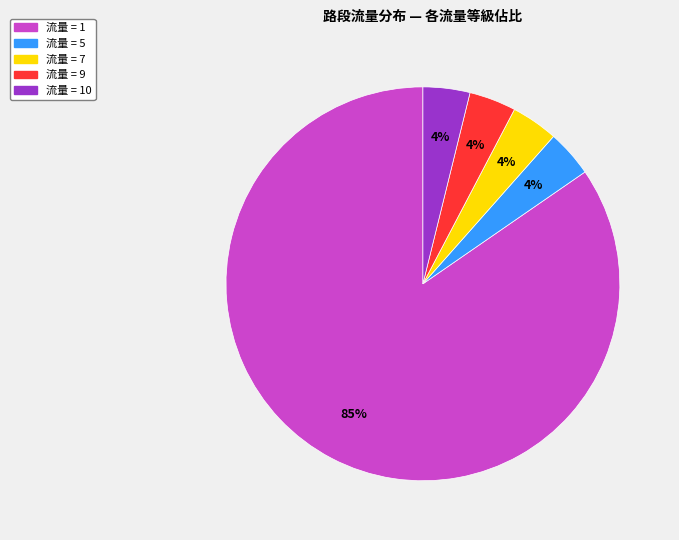

To the nearest percent, what percentage of the pie is 流量 = 10?

4%